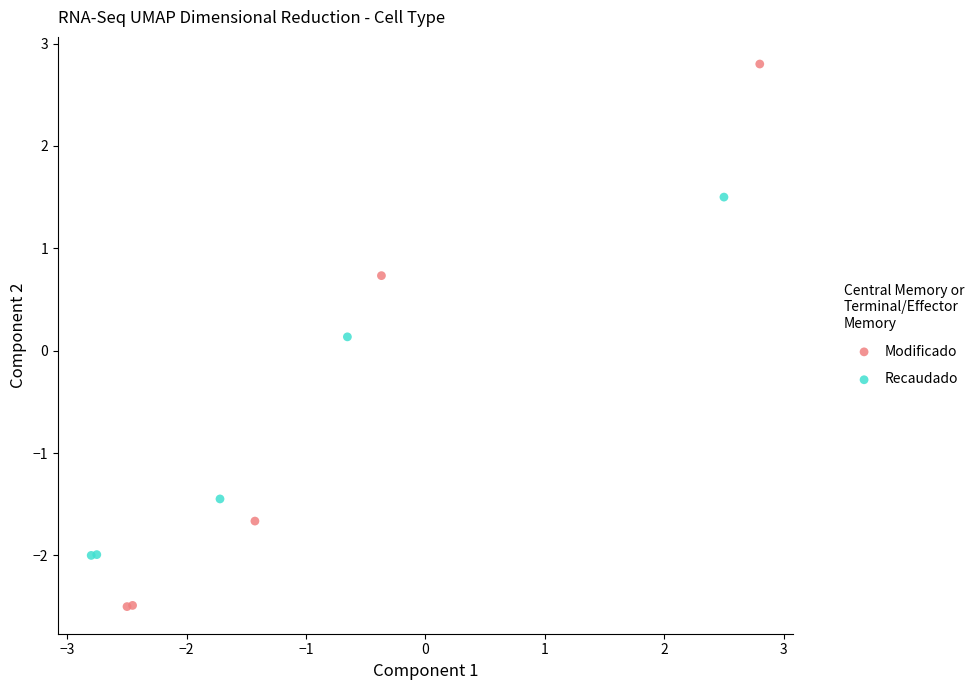

Which series contains the lowest Y value?

Modificado